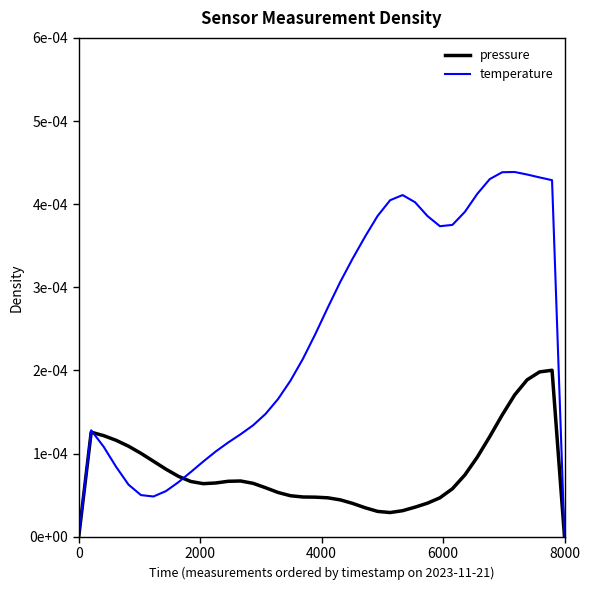

Does the chart display data point markers on the line(s)?

No